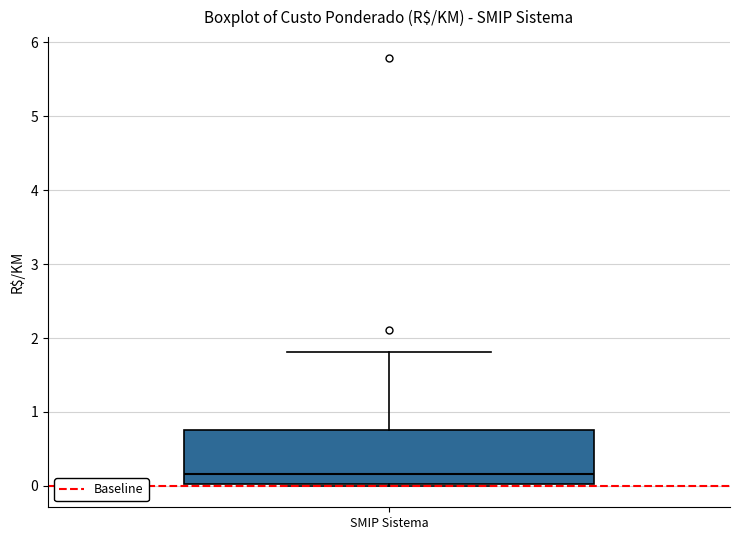

Where does the median line of the box for SMIP Sistema sit on the y-axis? The values are not printed on the chart, so give them approximately, as read against the axis.

0.2